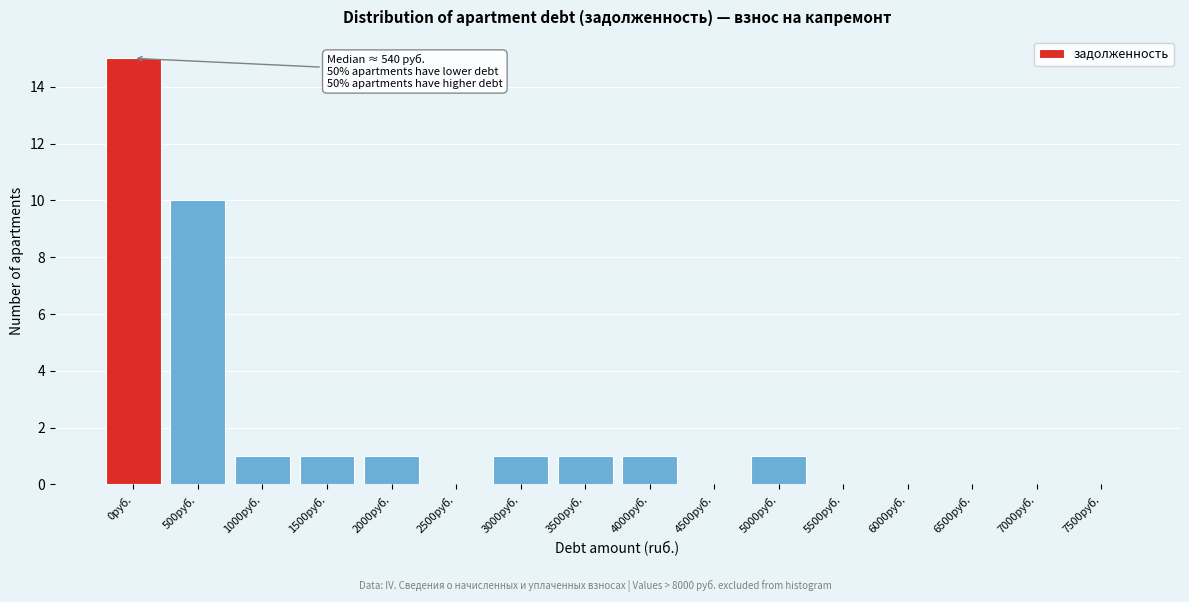

Reading right to left, what are all the values shown in this chart?

7500руб.=0	7000руб.=0	6500руб.=0	6000руб.=0	5500руб.=0	5000руб.=1	4500руб.=0	4000руб.=1	3500руб.=1	3000руб.=1	2500руб.=0	2000руб.=1	1500руб.=1	1000руб.=1	500руб.=10	0руб.=15